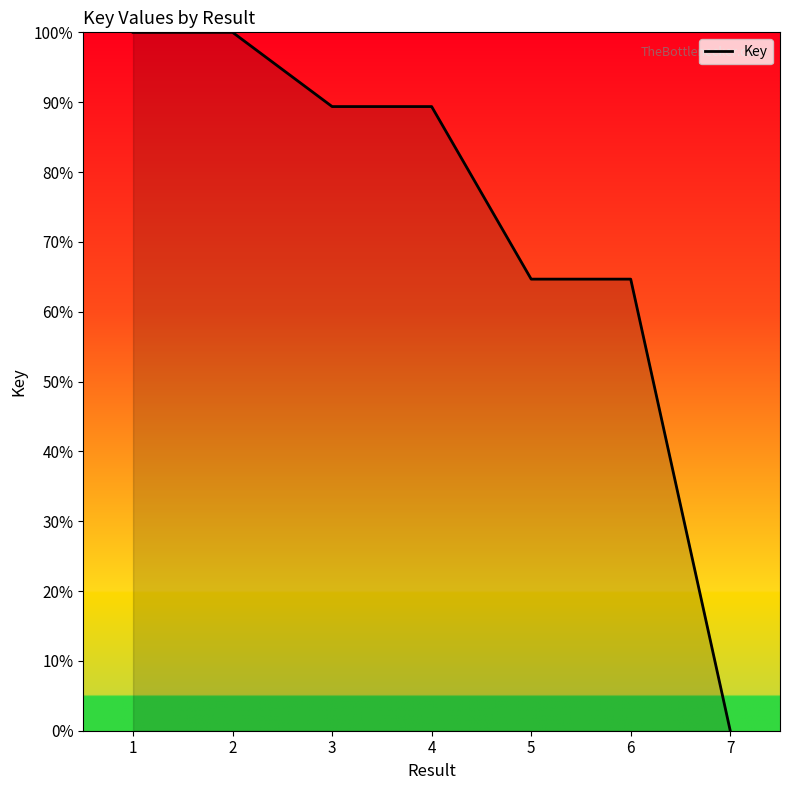

What is the sum of the values at 4 and 2?

189.4